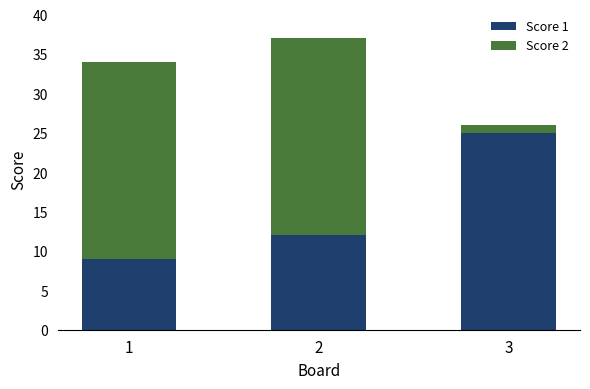

How many Score 1 values are between 9 and 25?

3